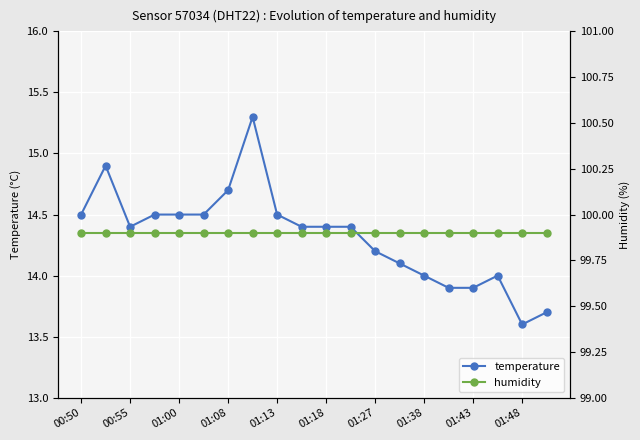

Which category has the lowest value in the temperature series?

01:48